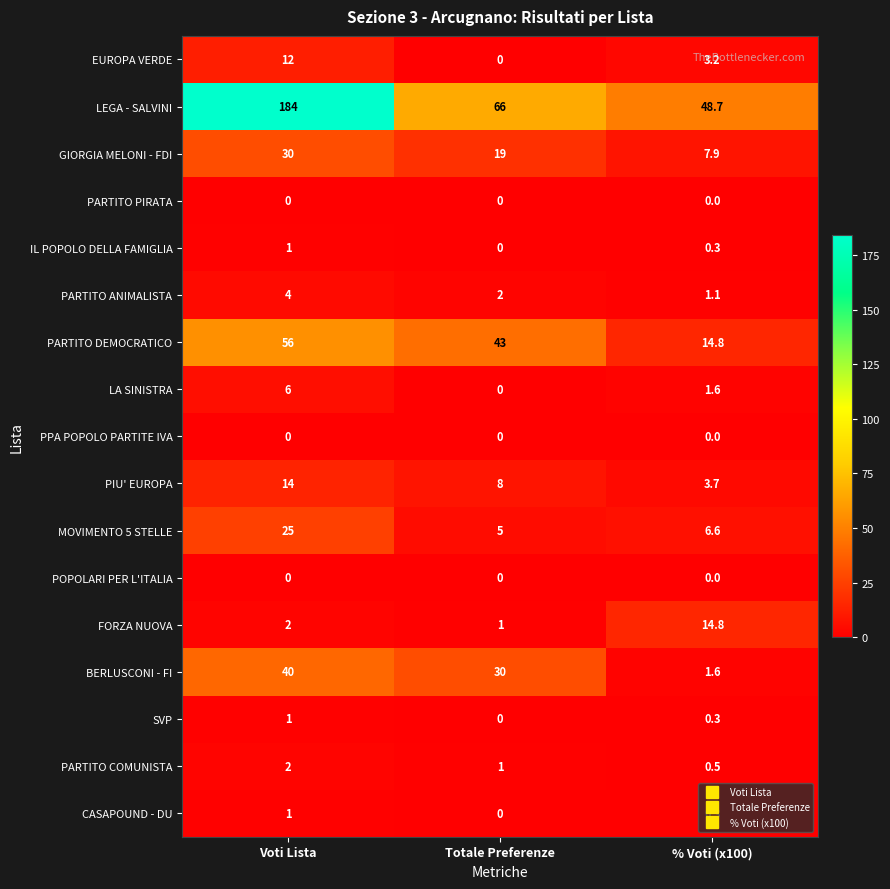

Where is PARTITO COMUNISTA nearest to the value 1?

Totale Preferenze